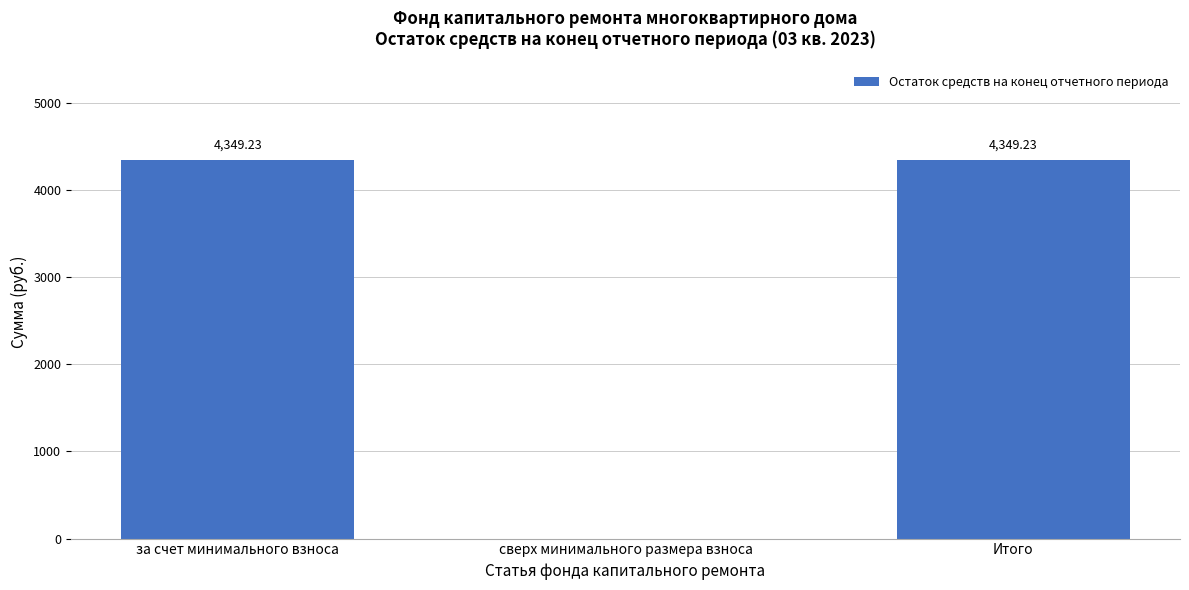

Where does the data first go above 4349?

за счет минимального взноса